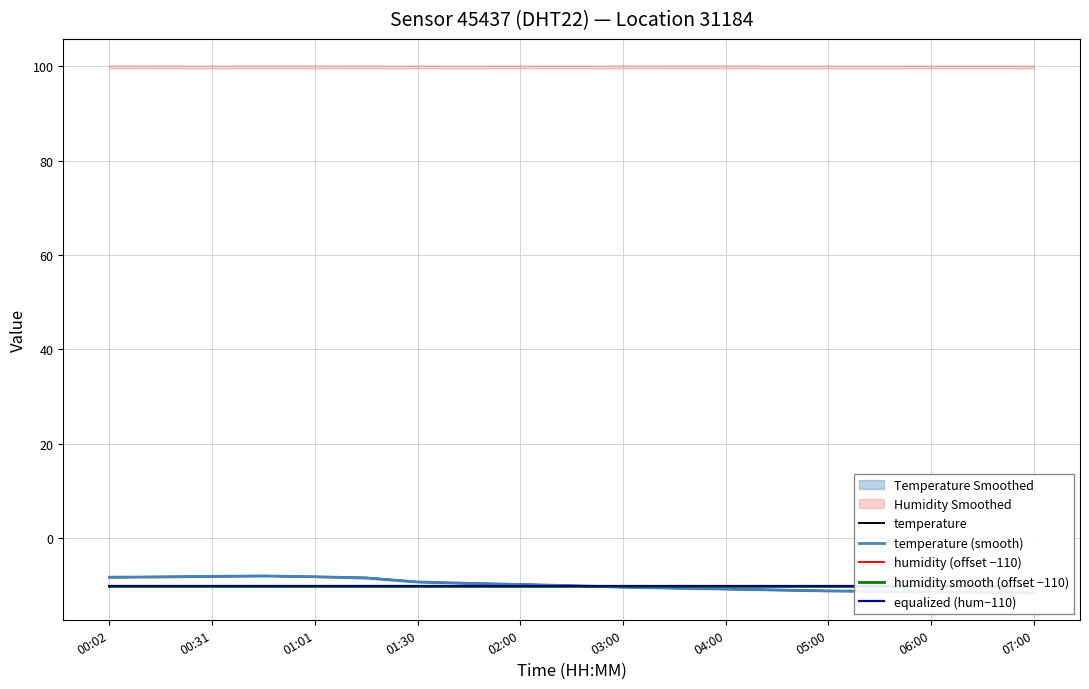

At which label is equalized (hum−110) closest to -10?

03:00